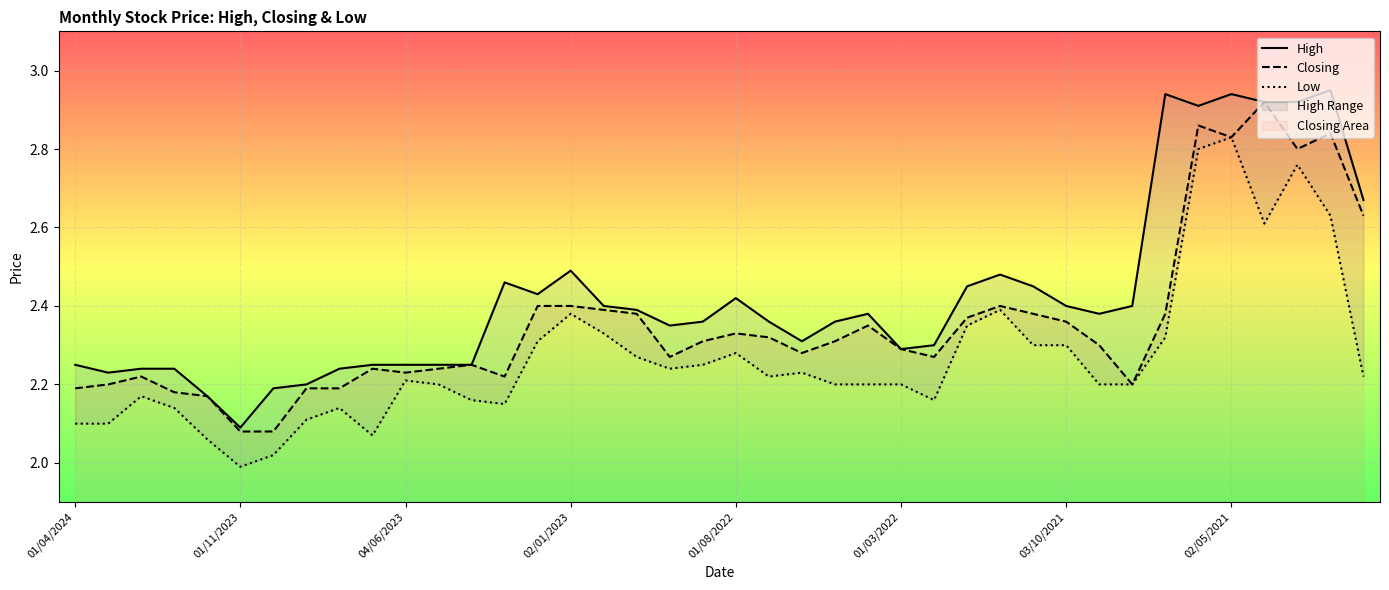

How many data points in Low are less than 2?

1